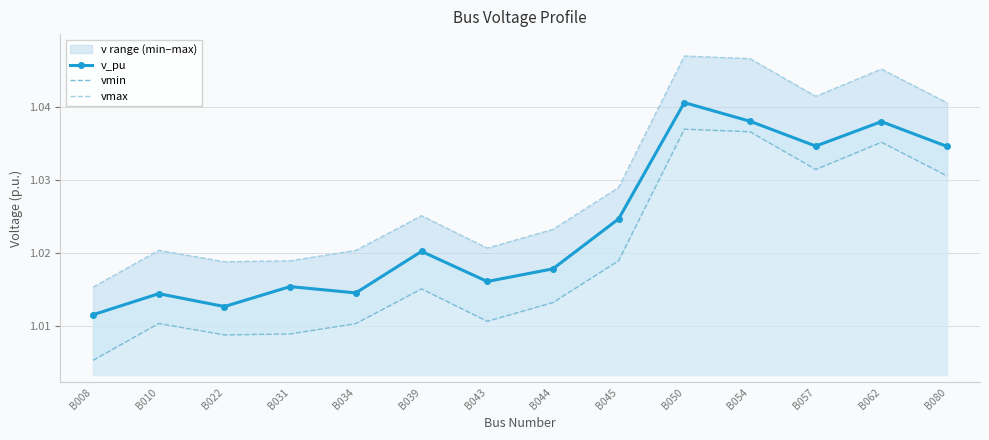

List the labels in order of vmax value, largest first.

B050, B054, B062, B057, B080, B045, B039, B044, B043, B010, B034, B031, B022, B008